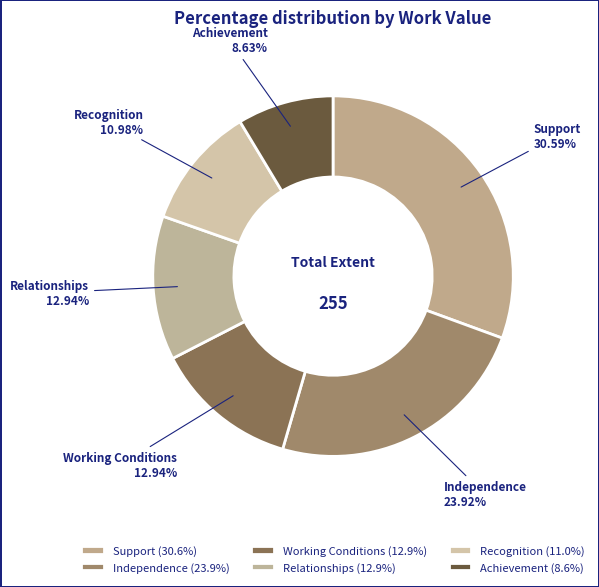

The Working Conditions slice represents 13% of the pie. True or false?

True